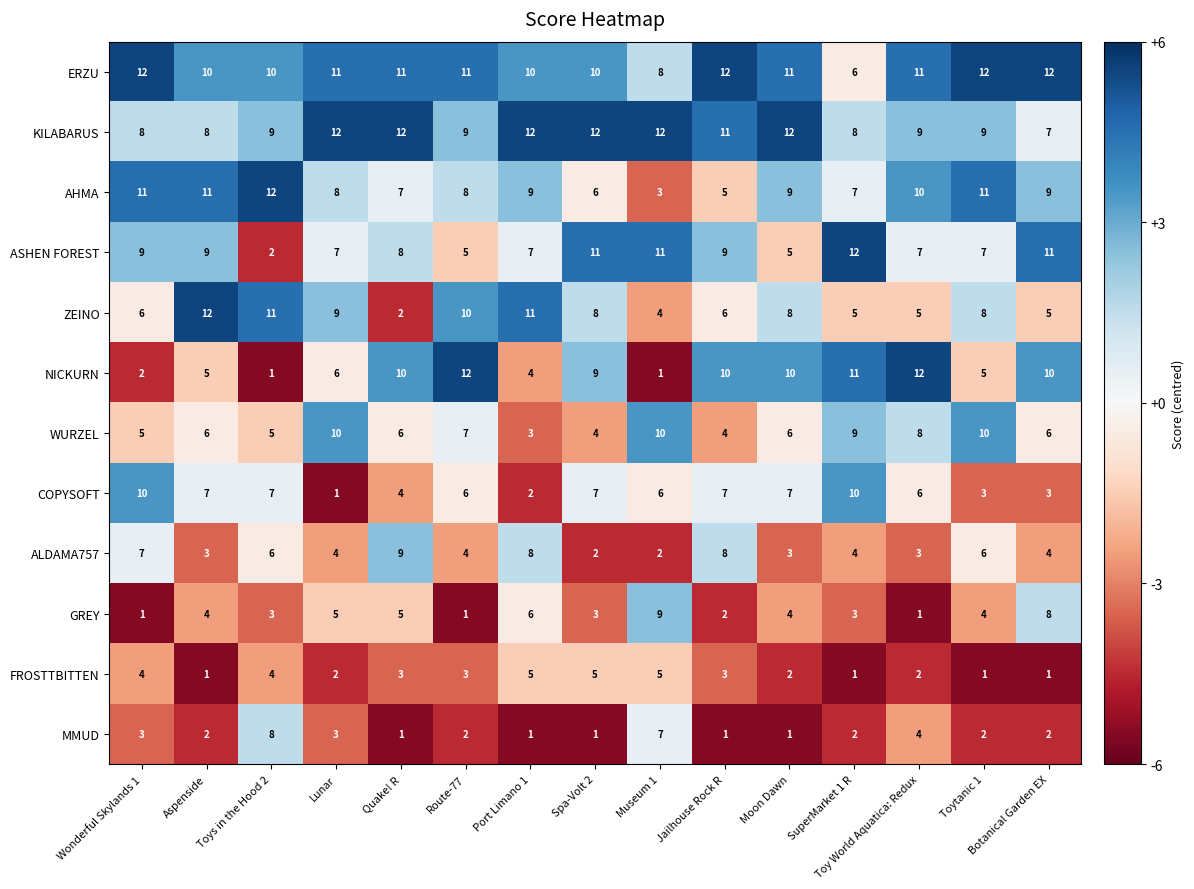

The FROSTTBITTEN series shows 1 at Jailhouse Rock R. True or false?

False